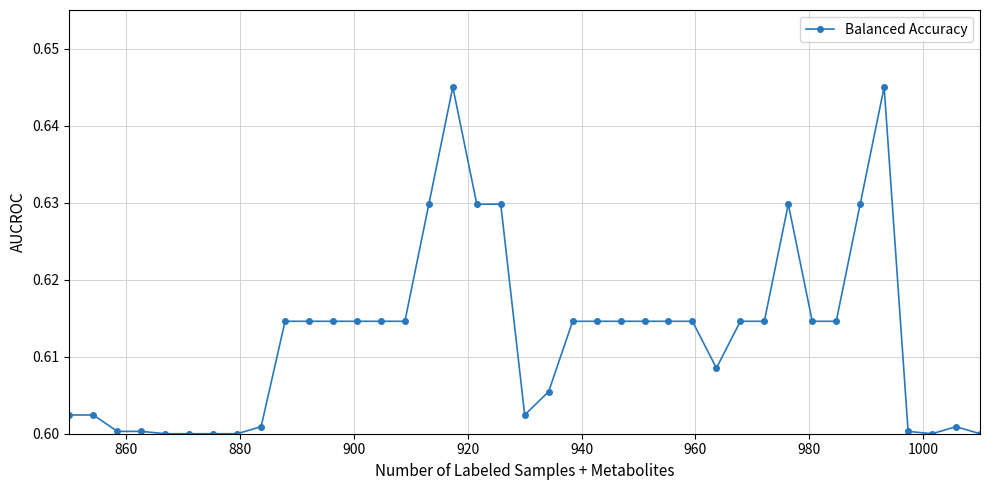

True or false: there are more than 2 points higher than both neighbors.

True